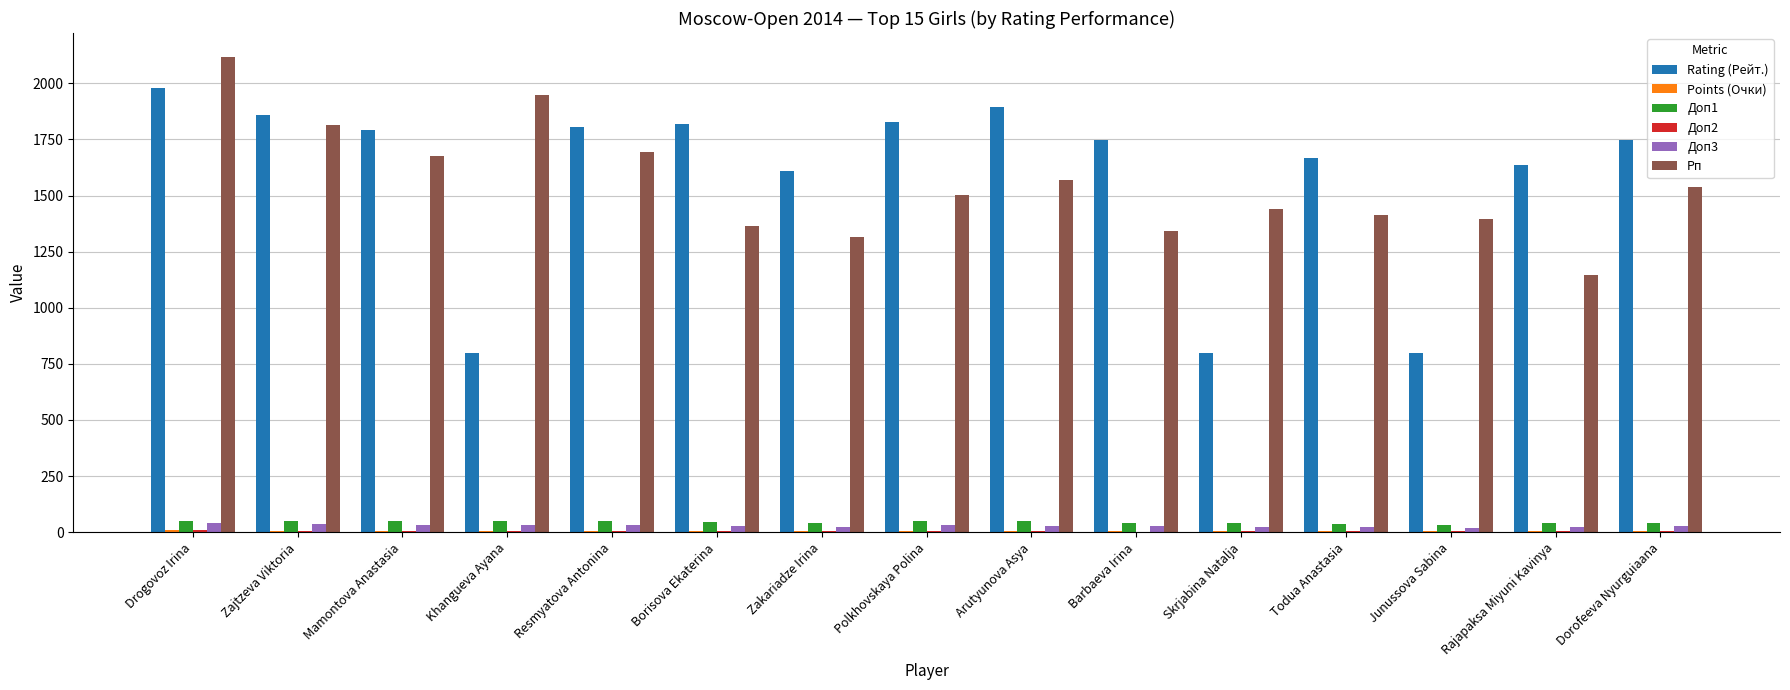

The value of Rating (Рейт.) at Polkhovskaya Polina is 1828.0. True or false?

True